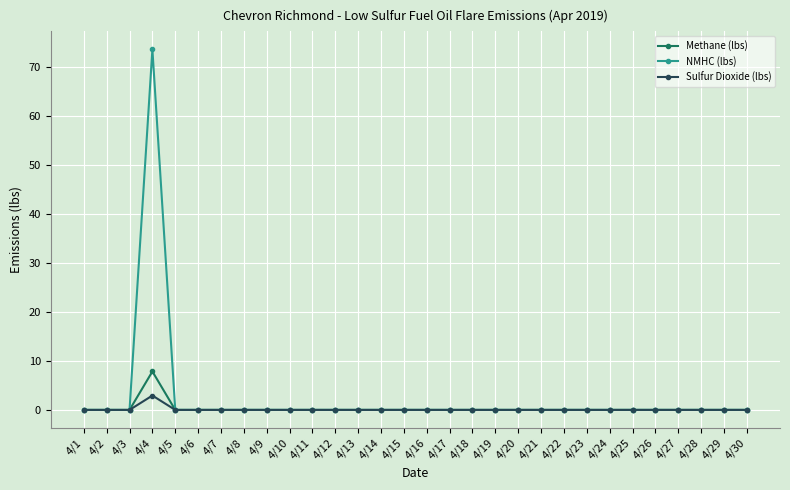

At which category does the chart reach its peak across all series?

4/4